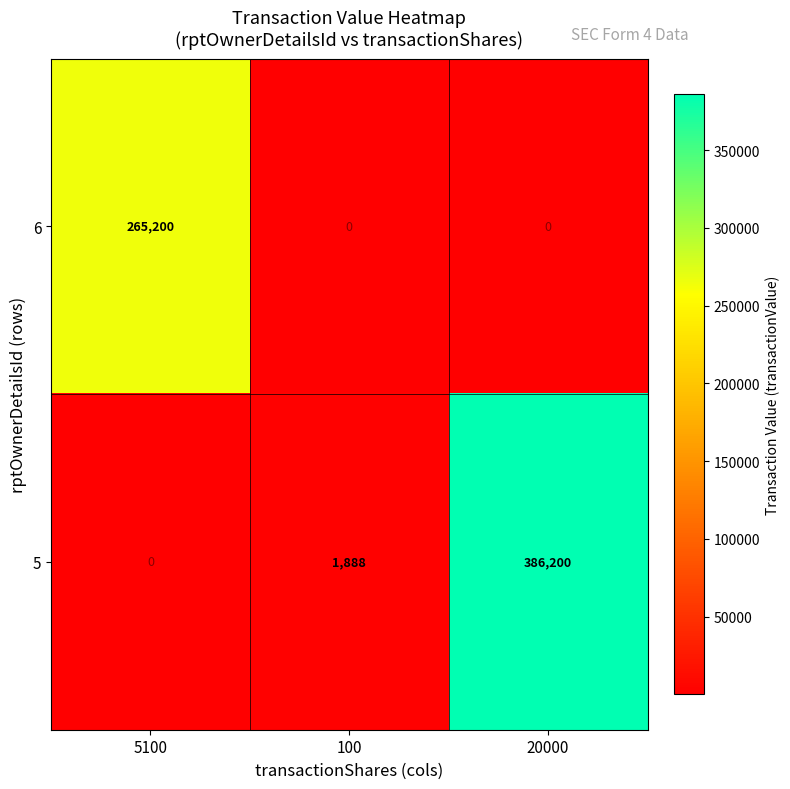

Is the value of 6 at 5100 greater than the value of 5 at 5100?

Yes